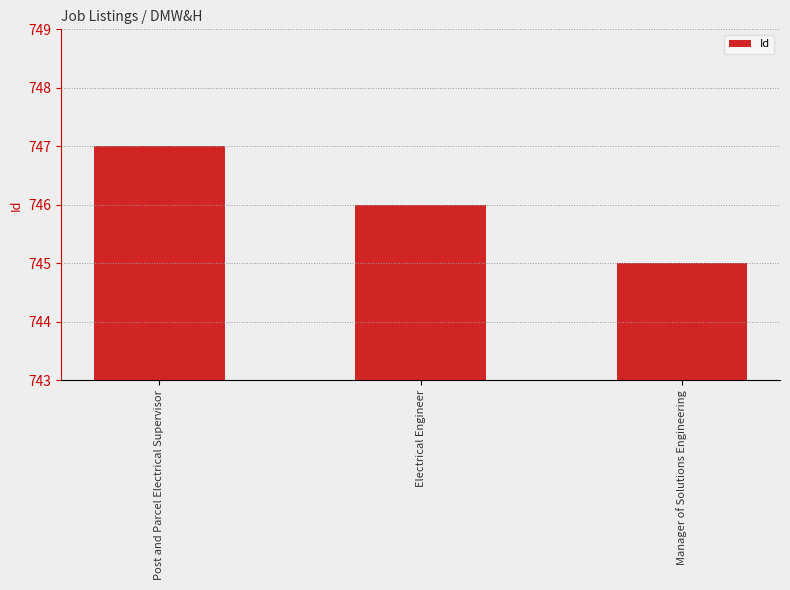

Where does the data first go above 746?

Post and Parcel Electrical Supervisor